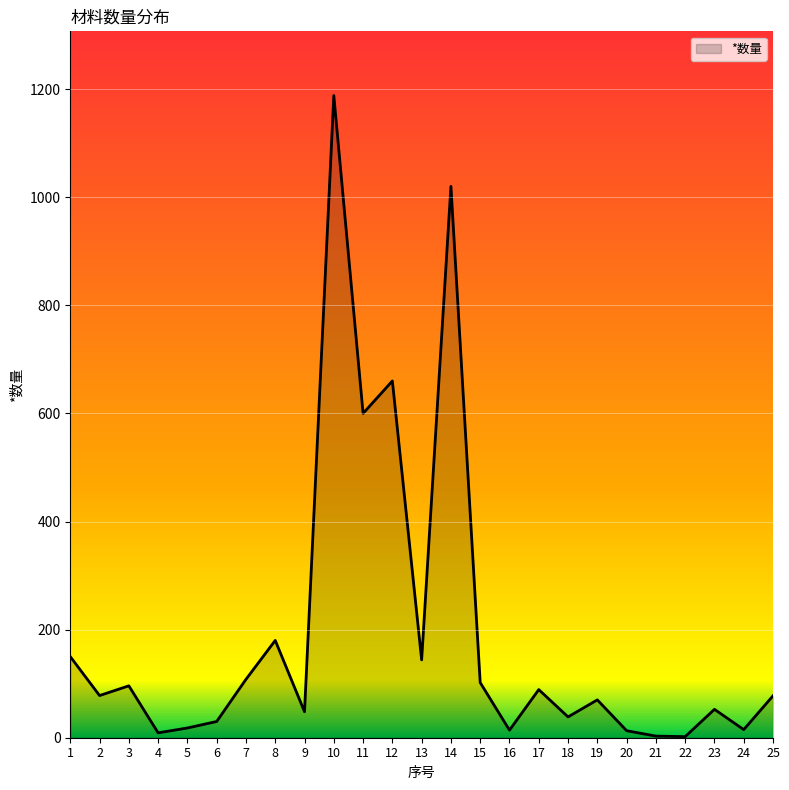

What is the maximum value shown in the chart?

1188.0